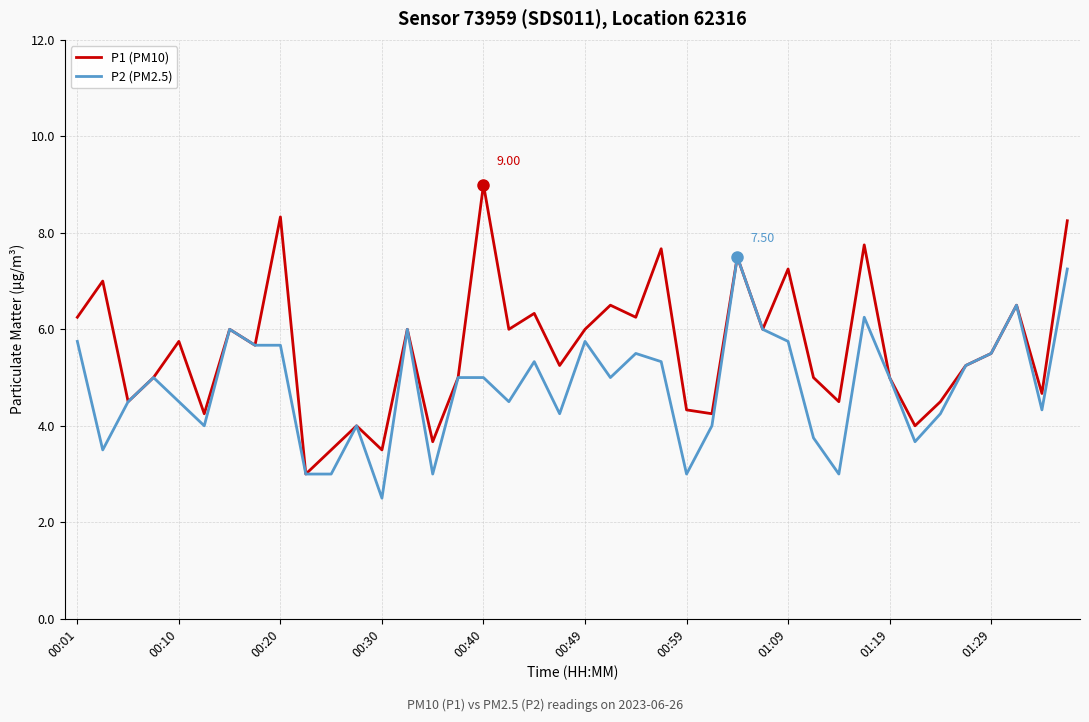

Which series has the largest range (max minus min)?

P1 (PM10)